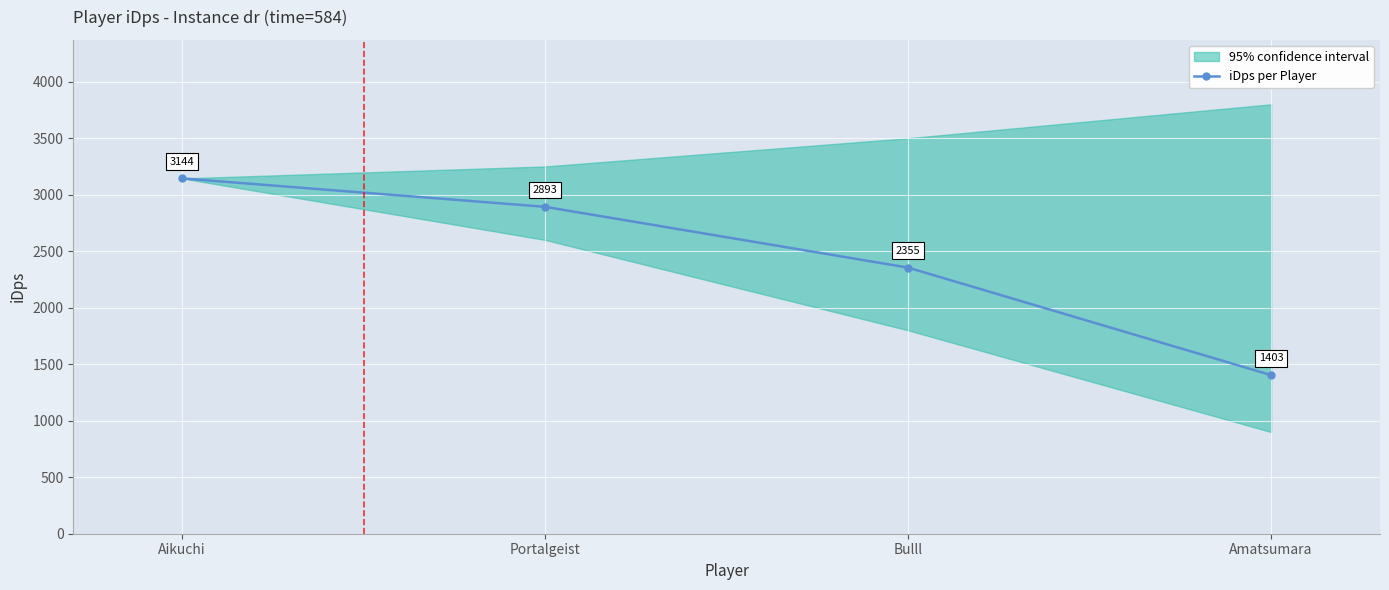

True or false: there are more than 2 points higher than both neighbors.

False